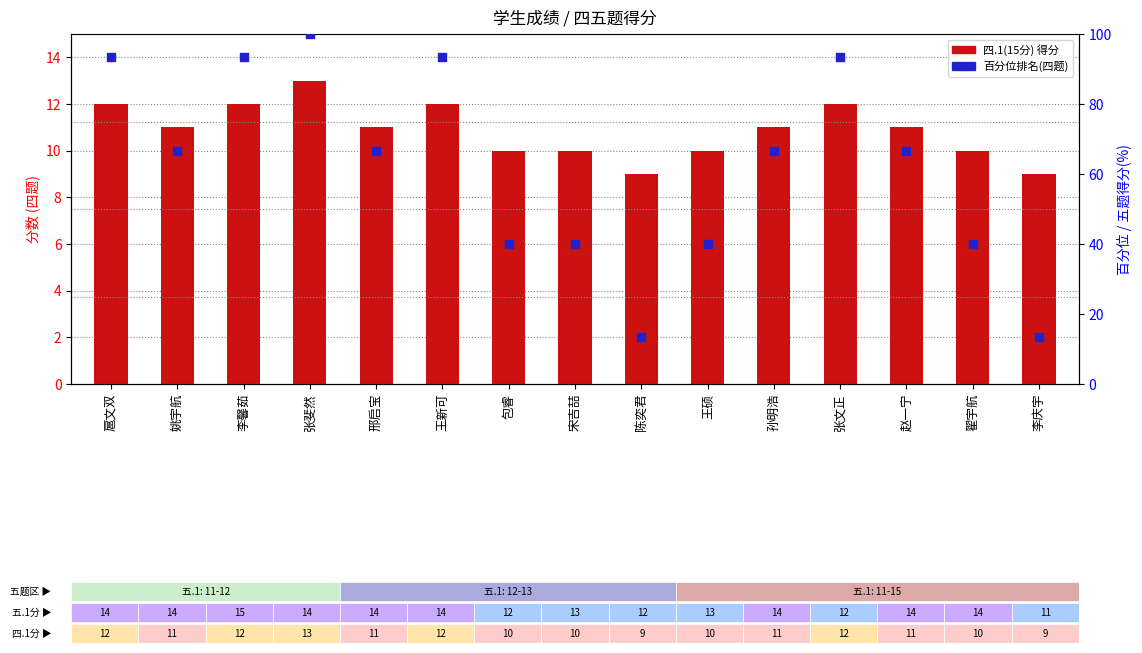

Is the value of 百分位排名(四题) at 李庆宇 greater than the value of 四.1(15分) at 扈文双?

Yes